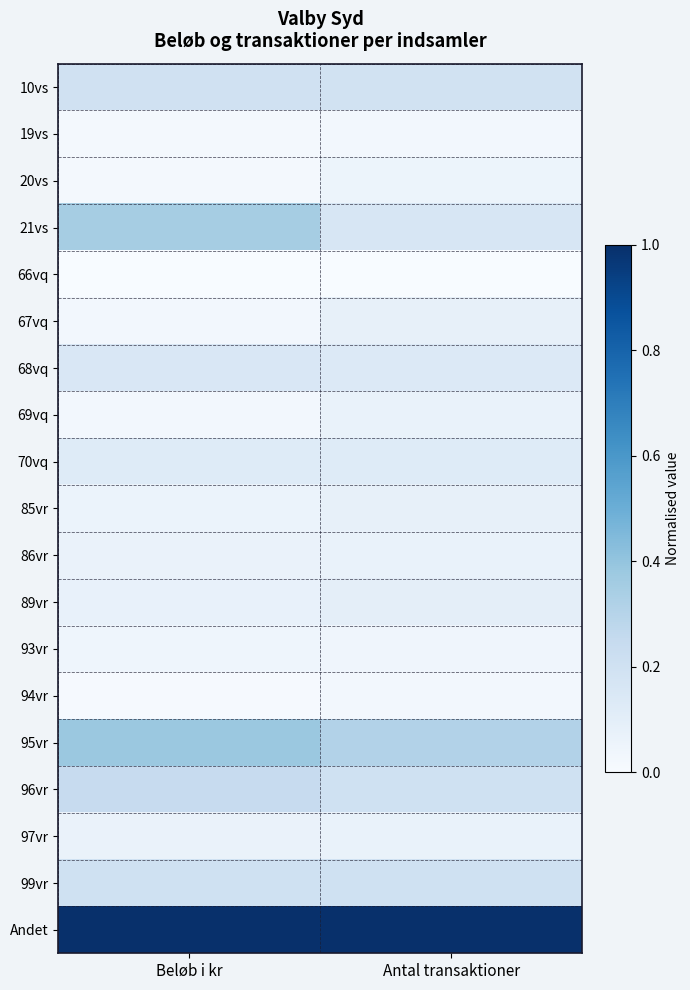

What is the spread (max minus min) of values at Antal transaktioner?

1.0